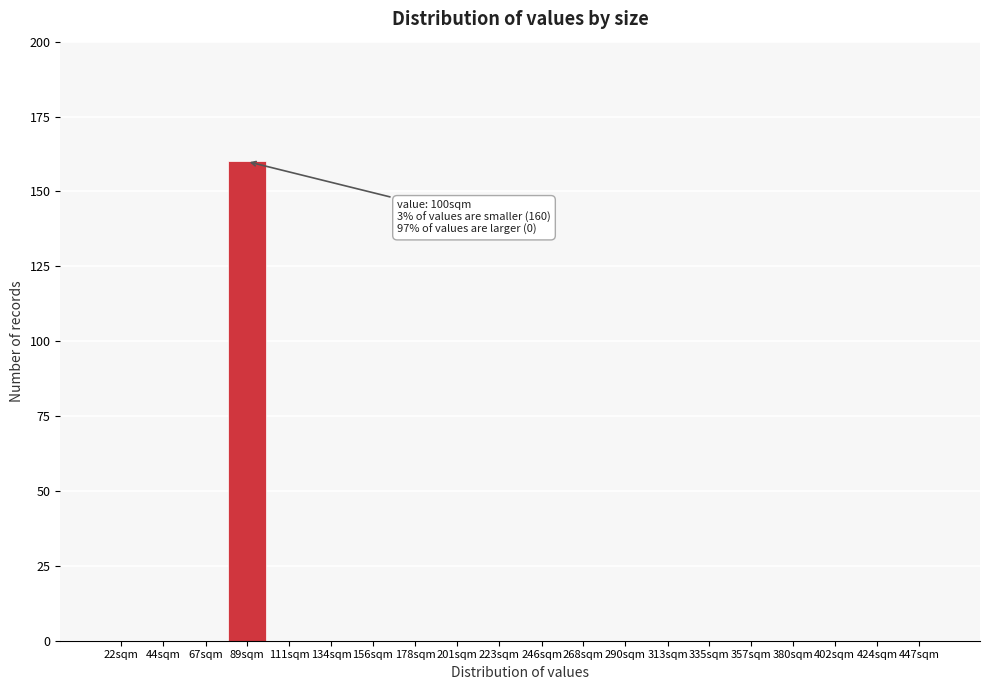

Reading right to left, what are all the values shown in this chart?

447sqm=0	424sqm=0	402sqm=0	380sqm=0	357sqm=0	335sqm=0	313sqm=0	290sqm=0	268sqm=0	246sqm=0	223sqm=0	201sqm=0	178sqm=0	156sqm=0	134sqm=0	111sqm=0	89sqm=160	67sqm=0	44sqm=0	22sqm=0